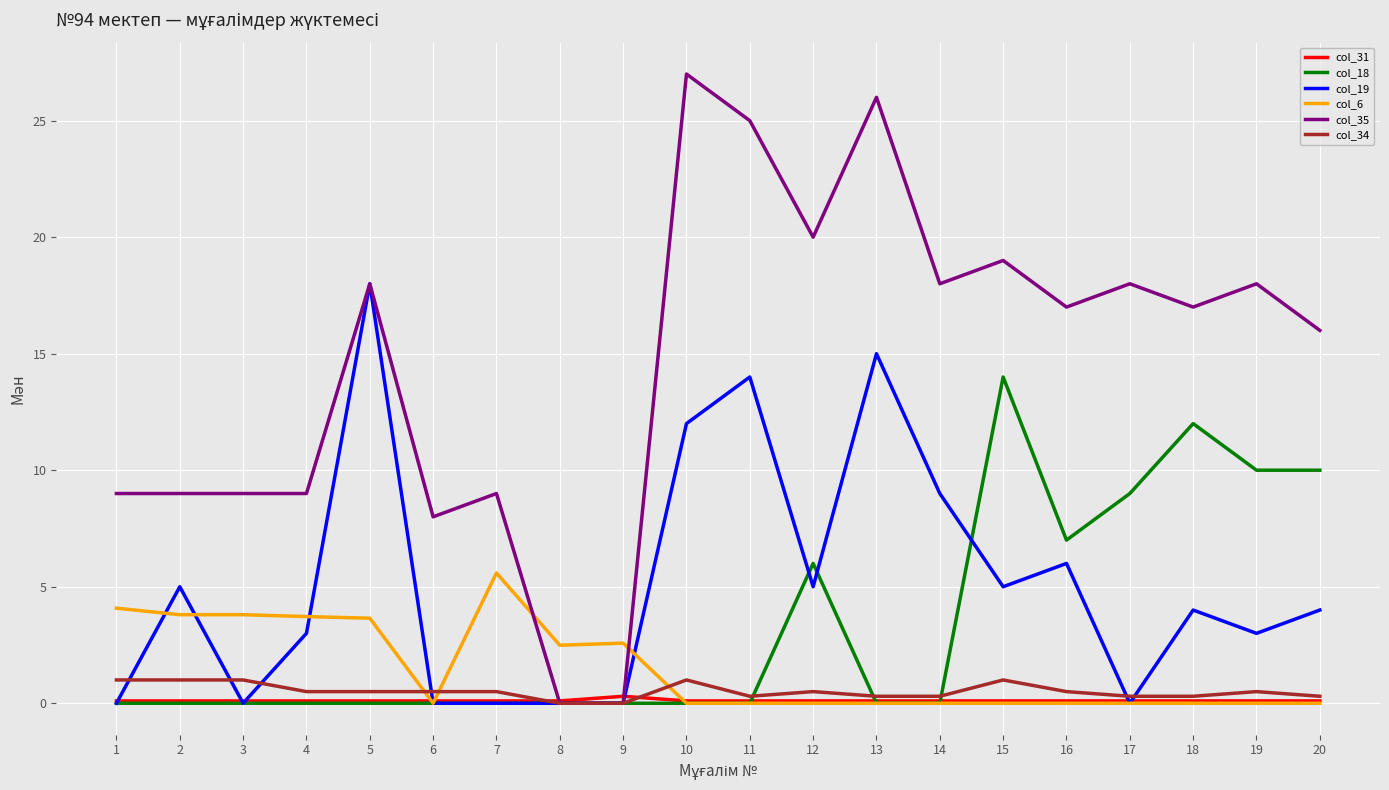

What is the greatest value displayed?

27.0